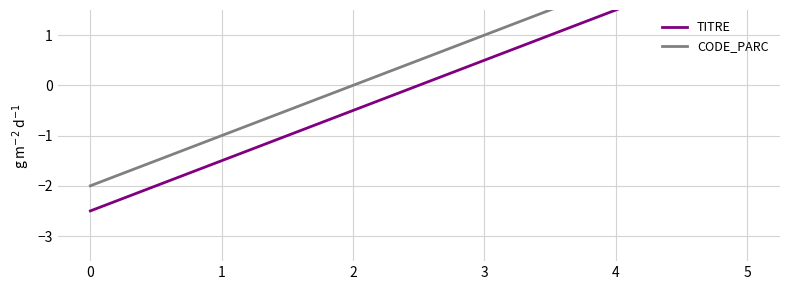

Where is TITRE nearest to the value 0?

2